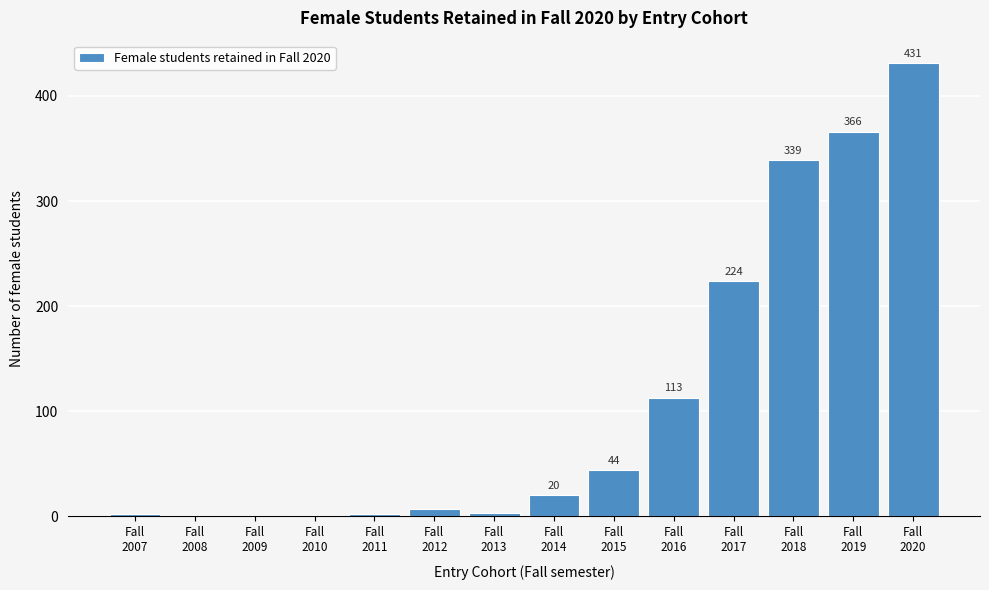

What is the sum of all values?

1554